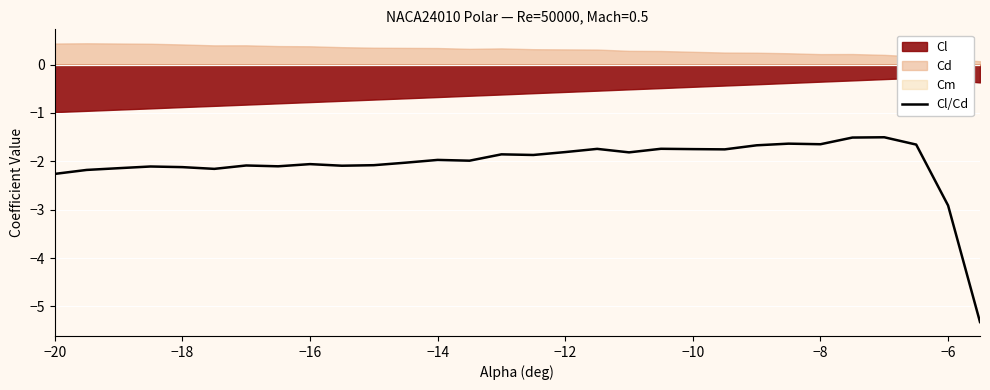

The value of Cl/Cd at −18 is -2.1. True or false?

True